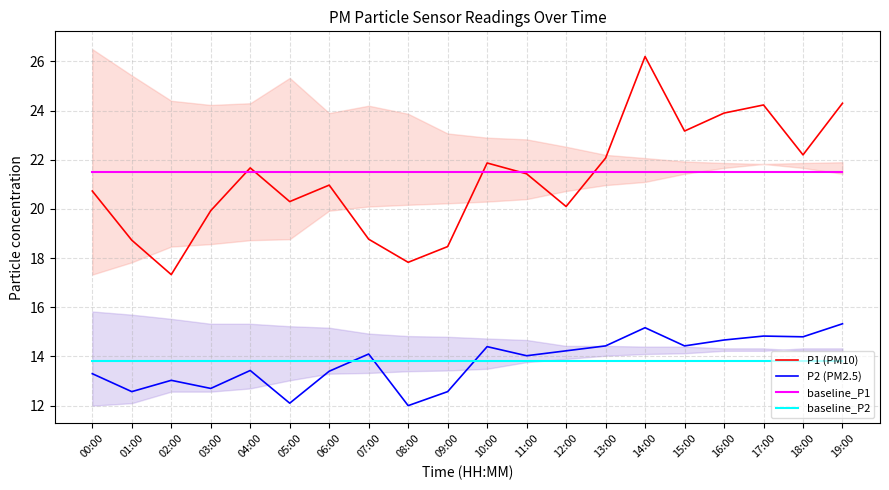

True or false: P1 (PM10) and P2 (PM2.5) intersect in this chart.

False